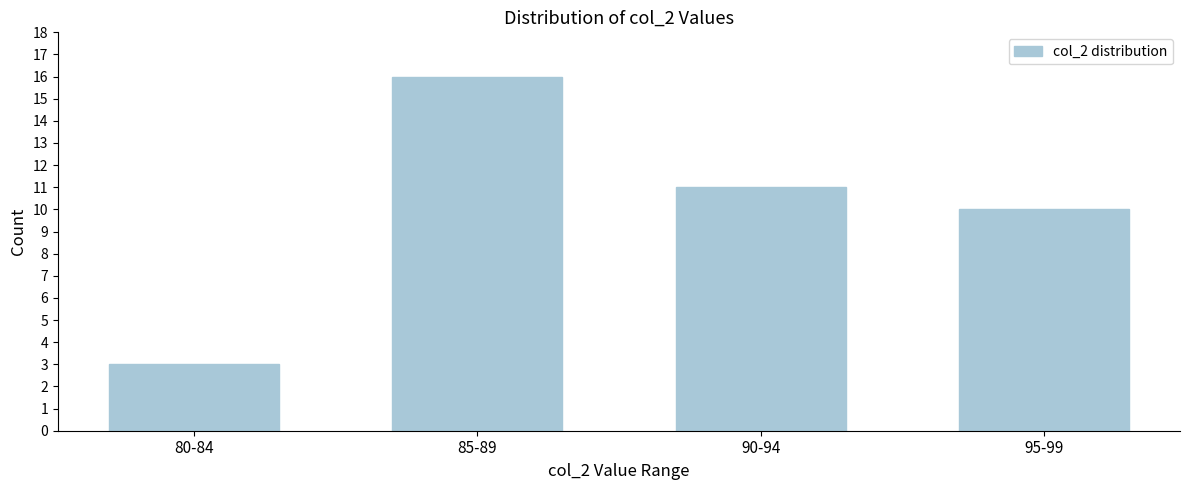

Reading left to right, list all the values displayed in this chart.

80-84=3	85-89=16	90-94=11	95-99=10